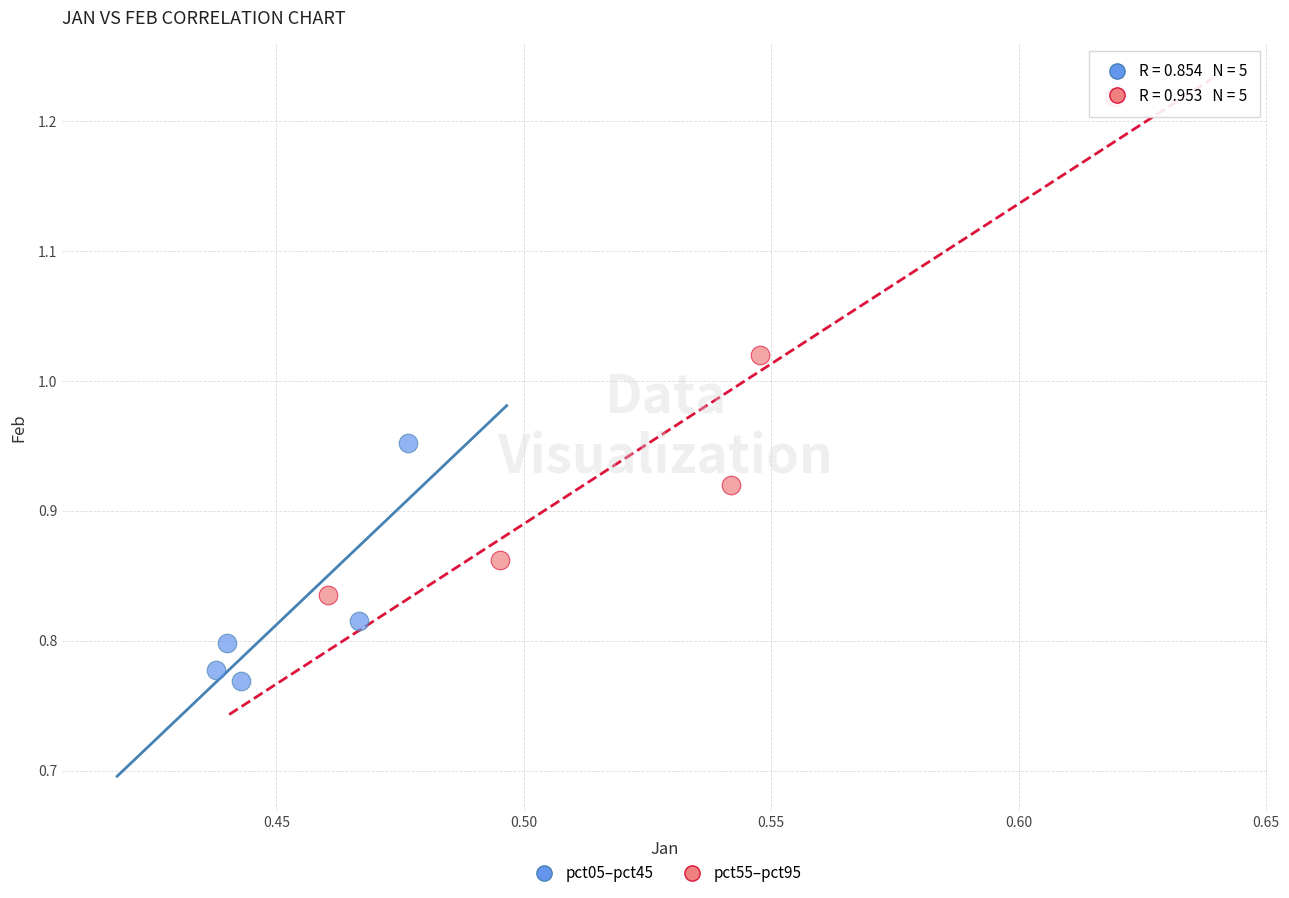

Which series has the largest Y range (max minus min)?

pct55–pct95